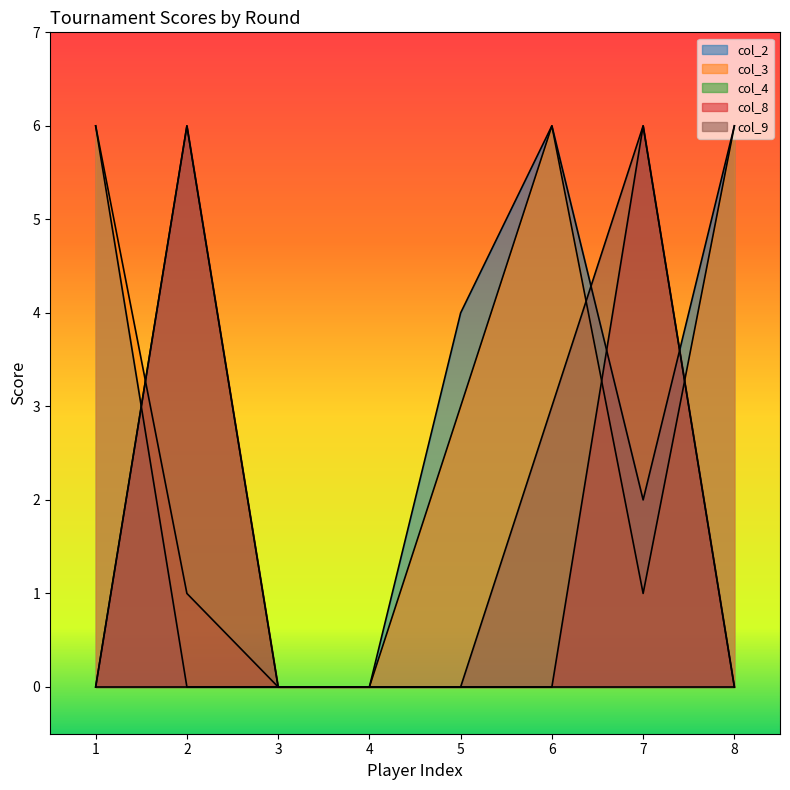

Which series ends up on top after the final intersection of col_2 and col_9?

col_2